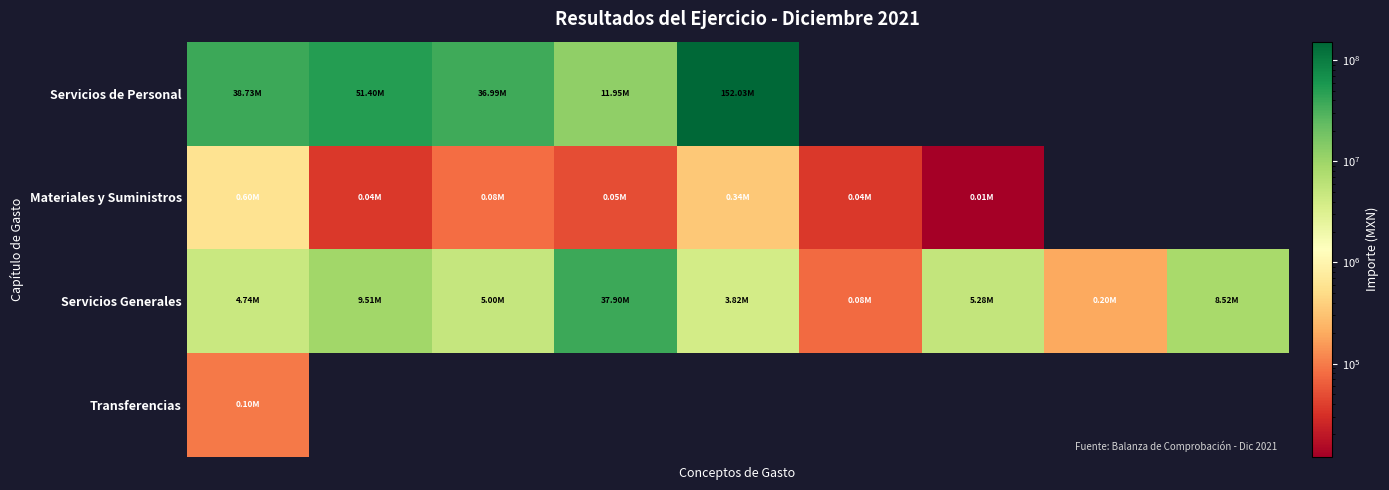

What is the lowest value of the Servicios Generales series?

79000.0